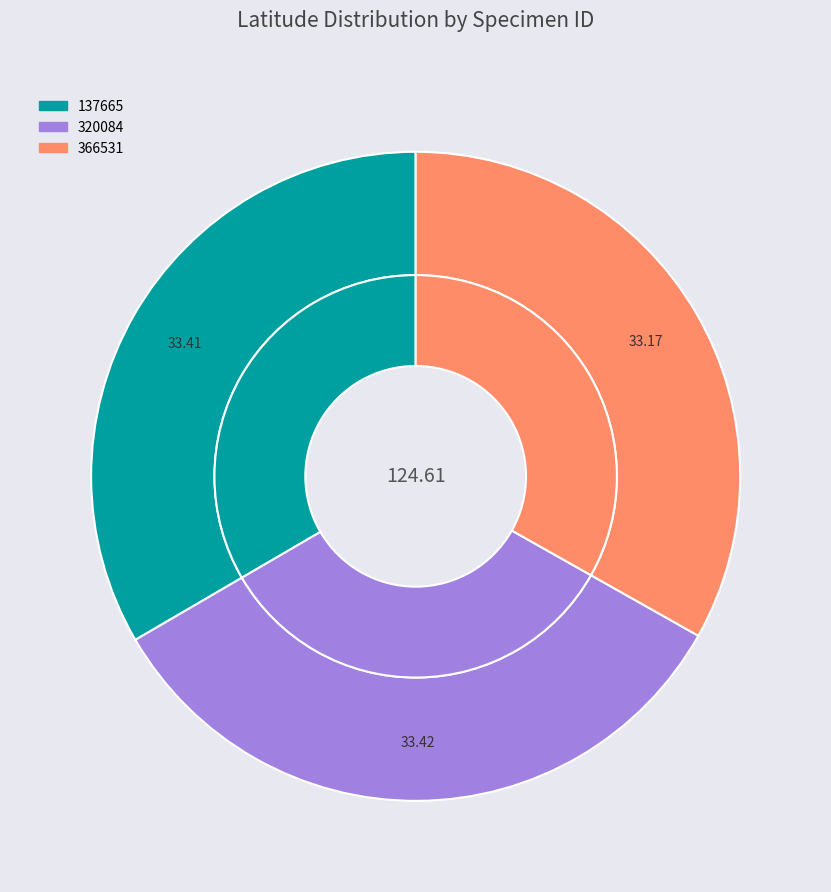

Is it true that 366531 is 33% of the pie?

True